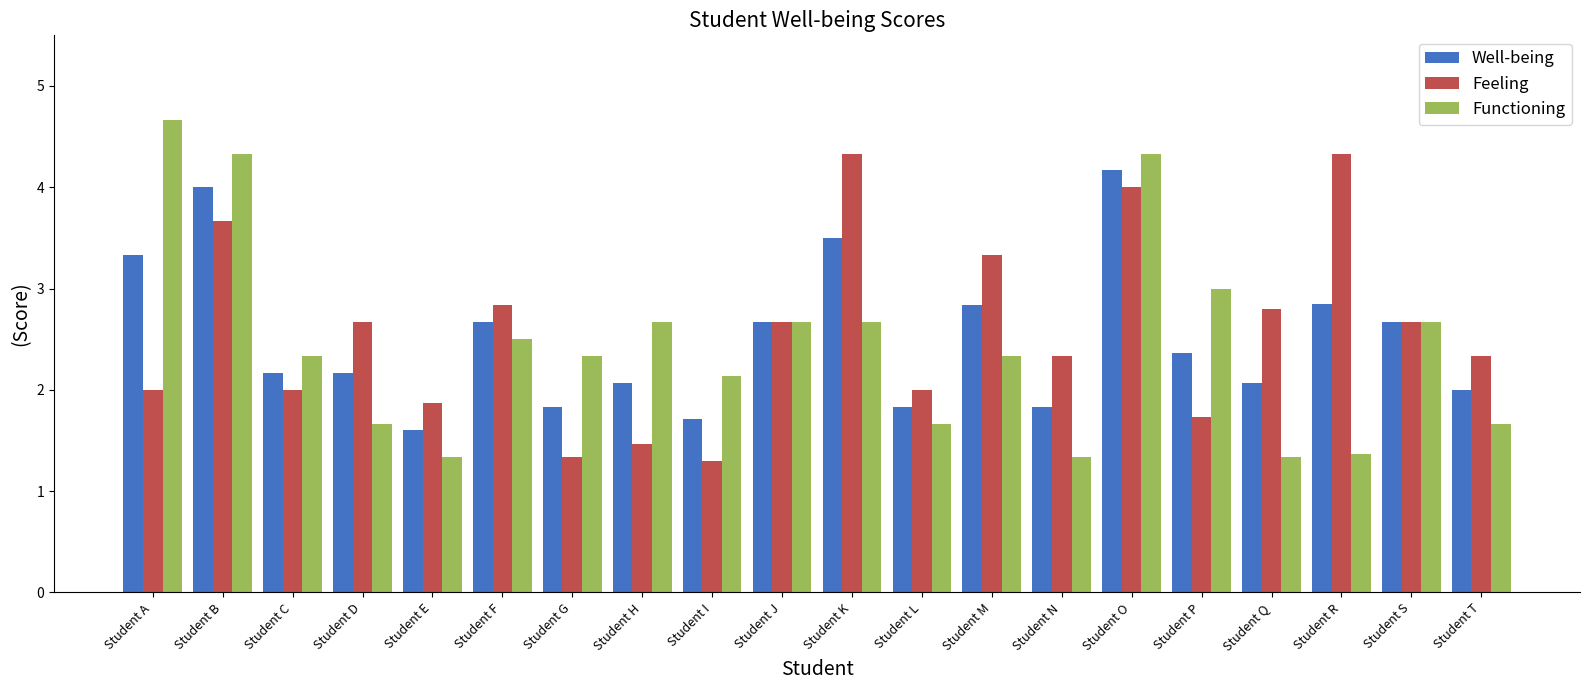

What is the sum of the Well-being values at Student F and Student E?

4.3